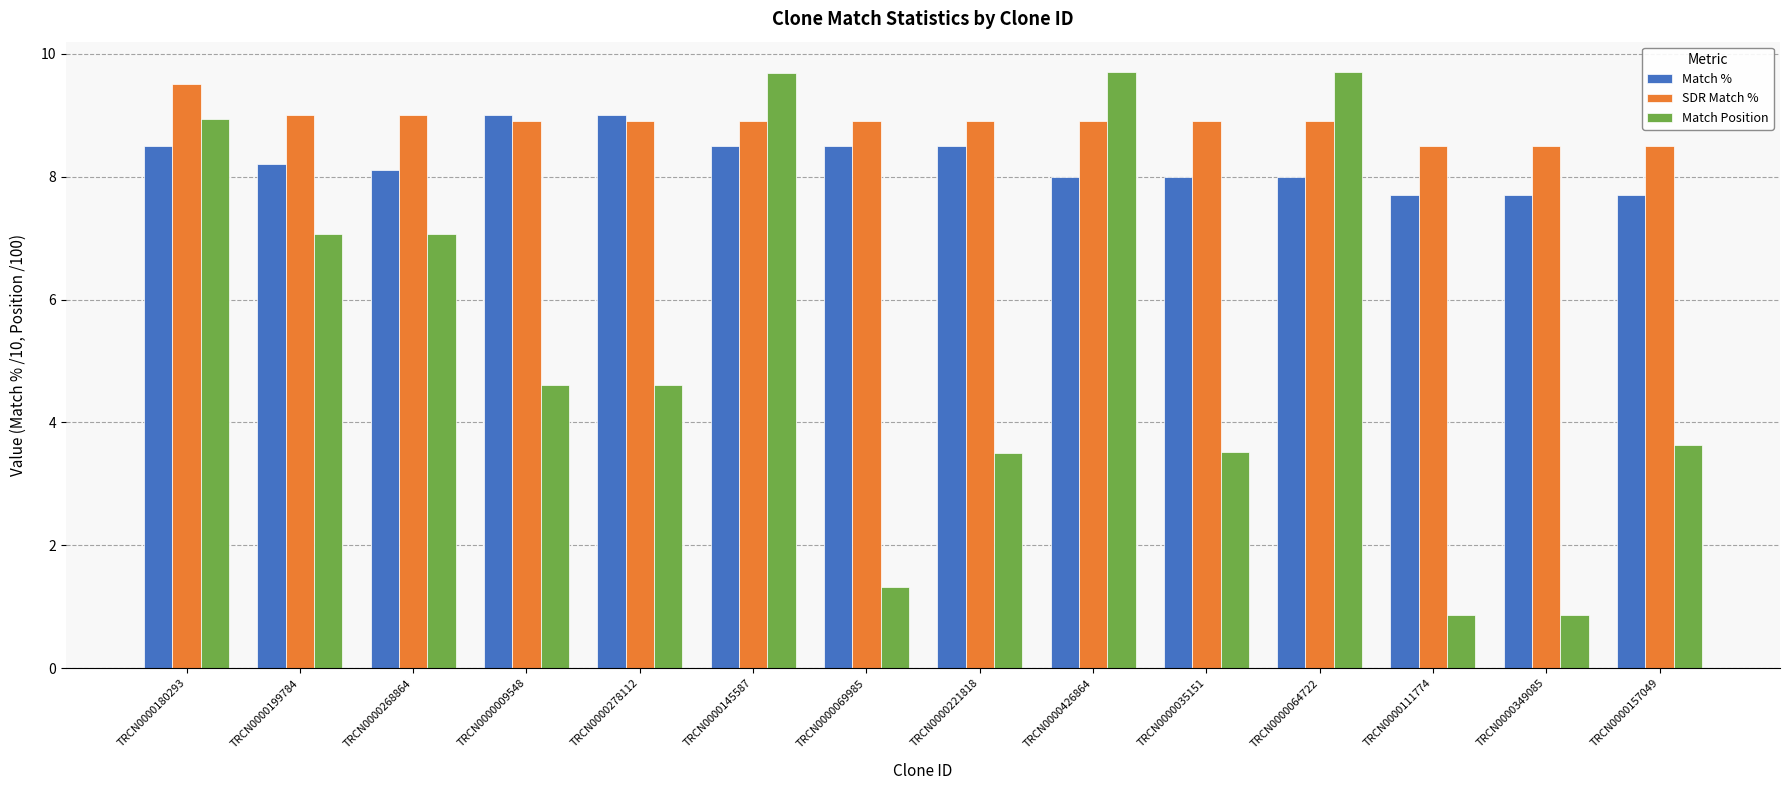

Between TRCN0000180293 and TRCN0000069985, which series saw the biggest shift?

Match Position